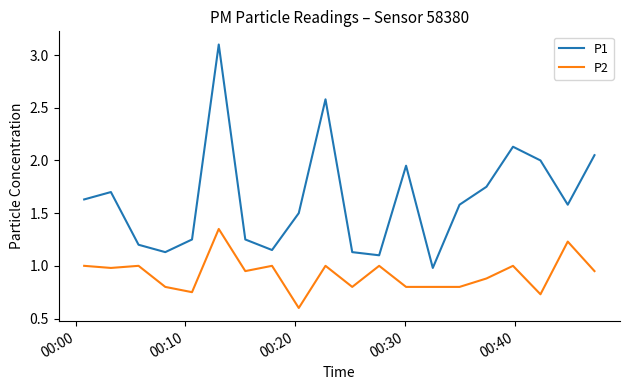

List the series in order of their peak value, lowest first.

P2, P1